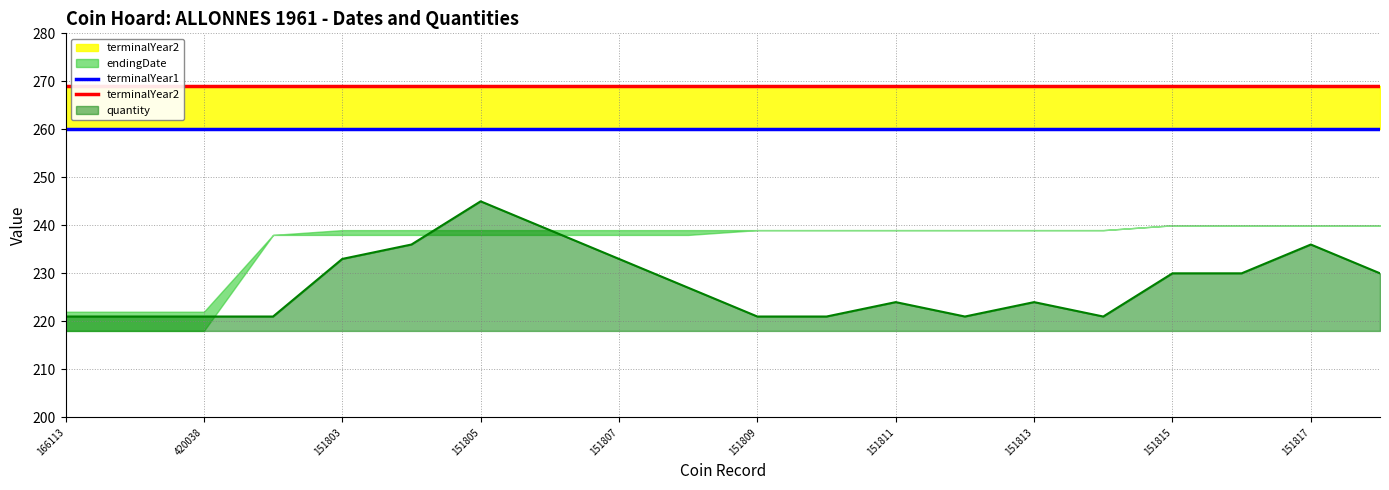

Which label corresponds to the largest value in the chart?

166113